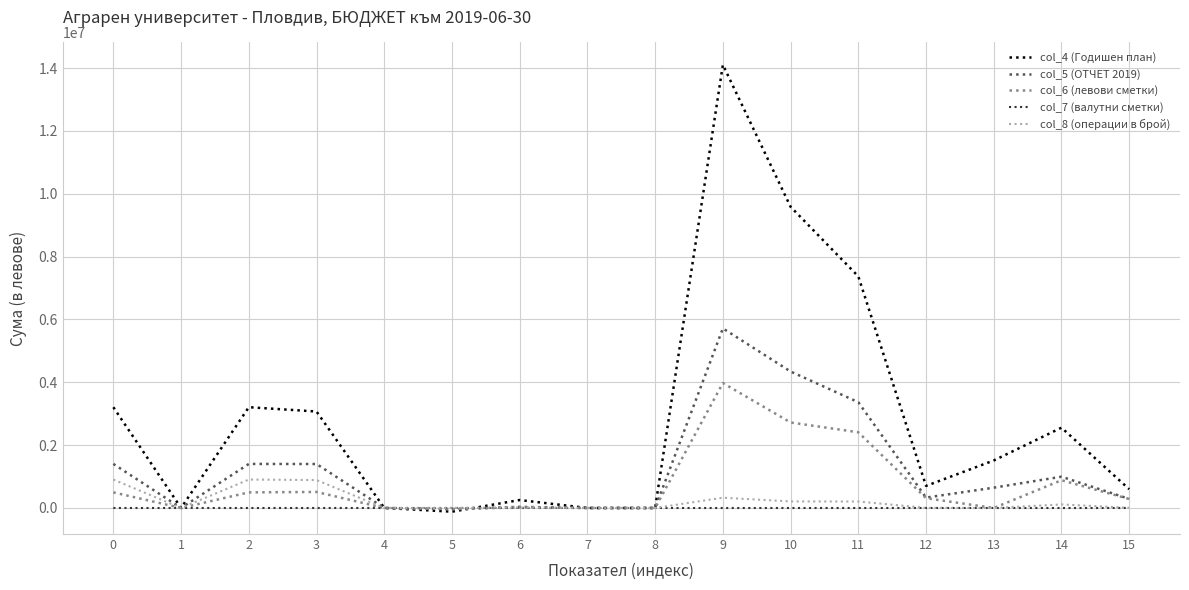

At which category is the sum across all series the highest?

9